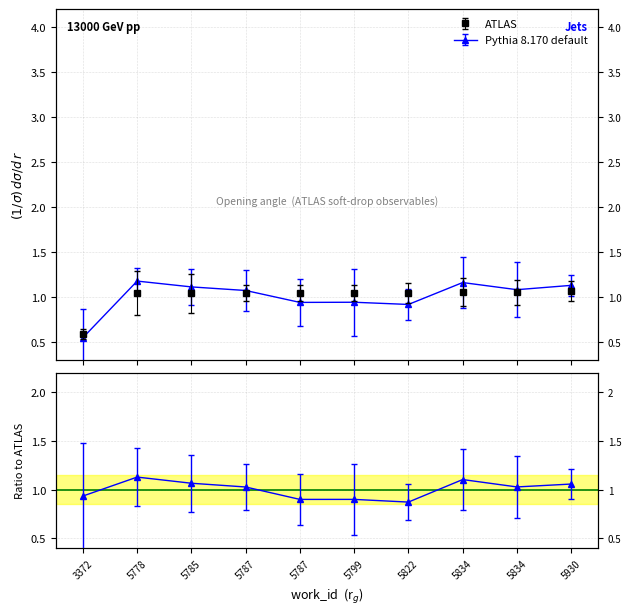

Reading left to right, transcribe all the data shown in this chart.

0.6	1.0	1.0	1.0	1.0	1.0	1.0	1.0	1.0	1.1